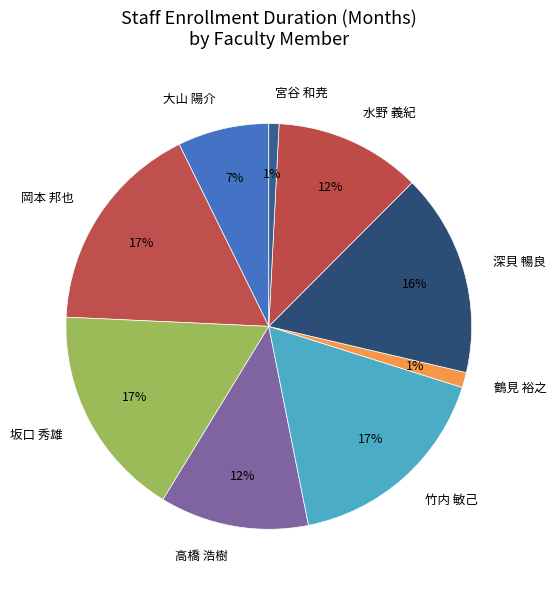

Is there any slice that represents more than half of the pie?

No